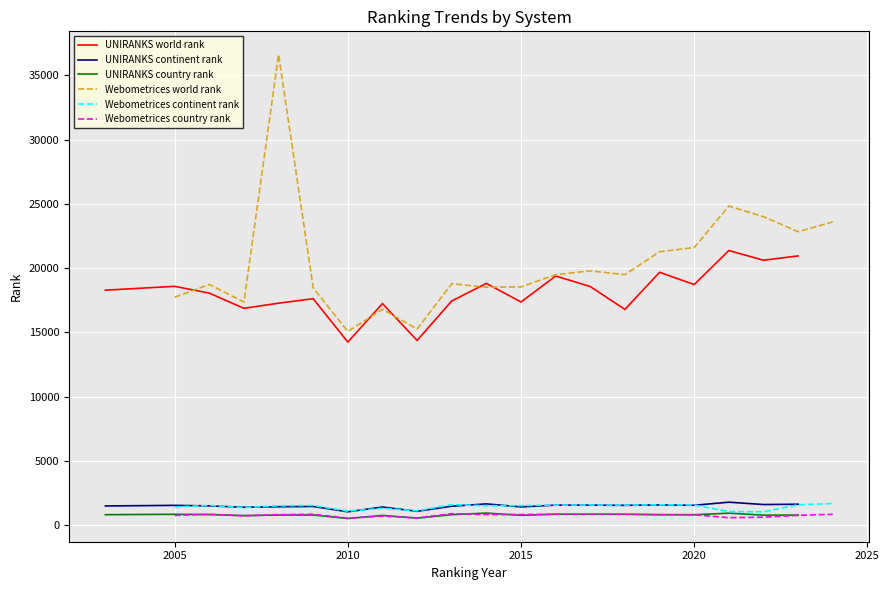

True or false: UNIRANKS world rank and UNIRANKS continent rank cross at least once.

False